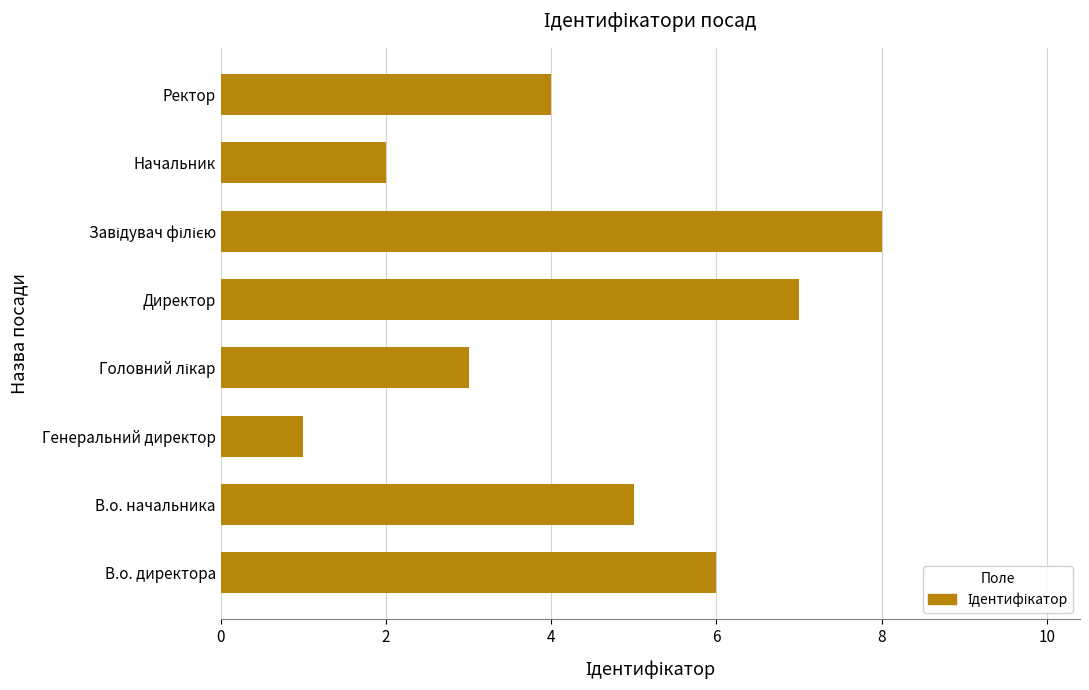

How many categories are shown in the chart?

8